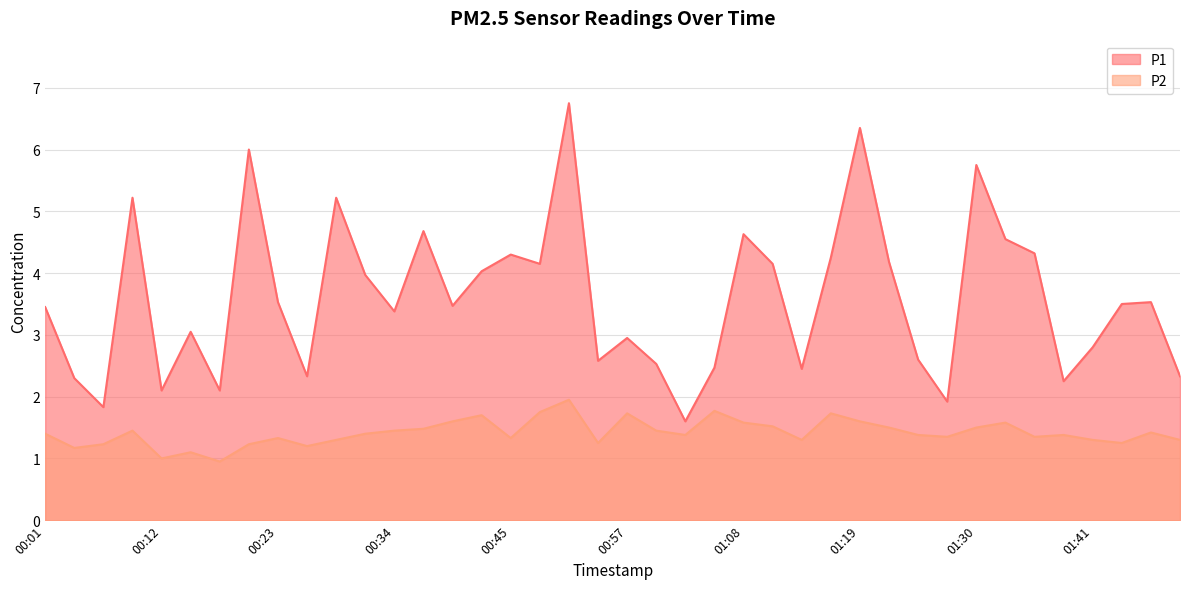

What are all the series names shown in the legend?

P1, P2